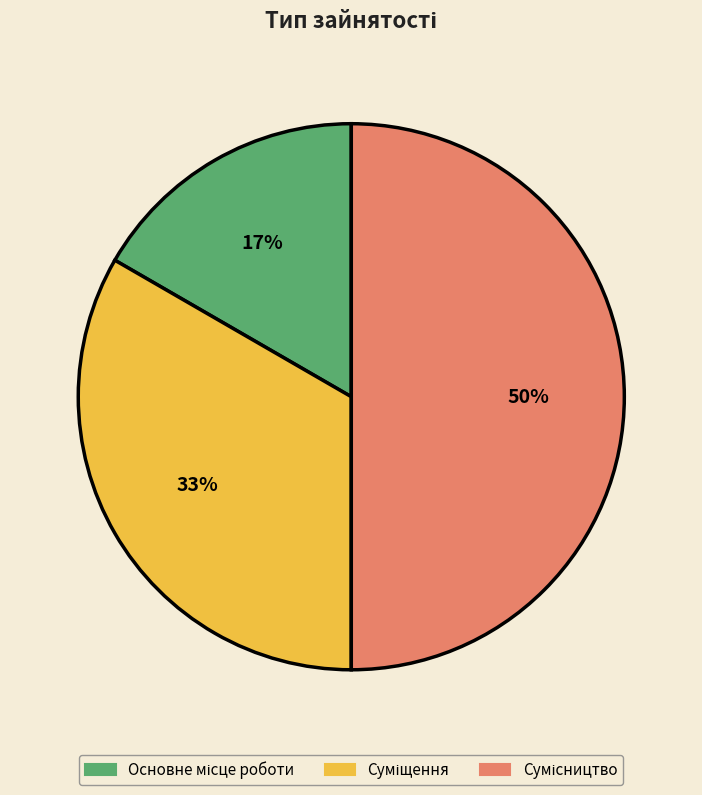

To the nearest percent, what is the average slice percentage?

33%